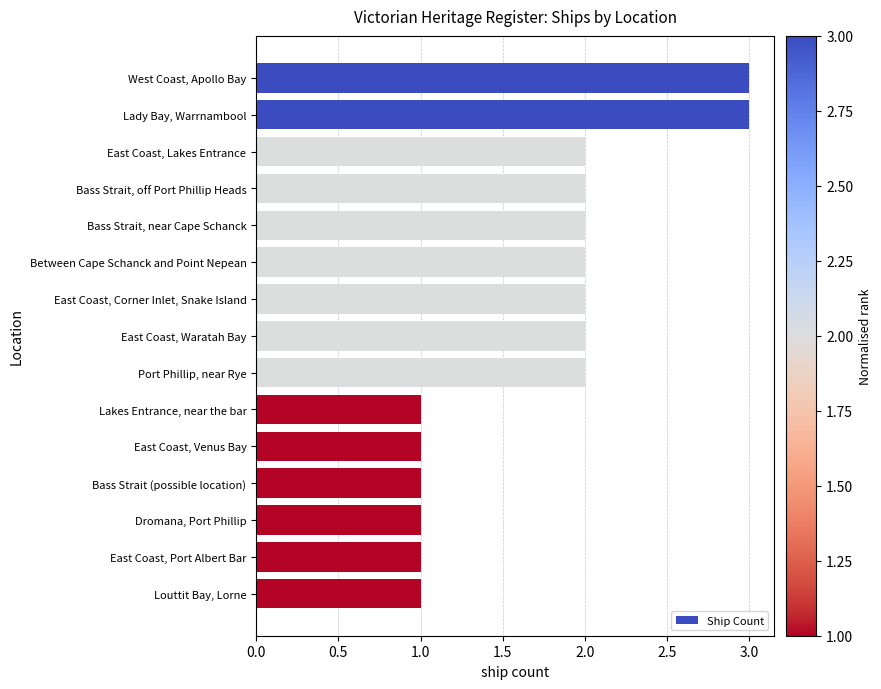

How many bars are there in total?

15